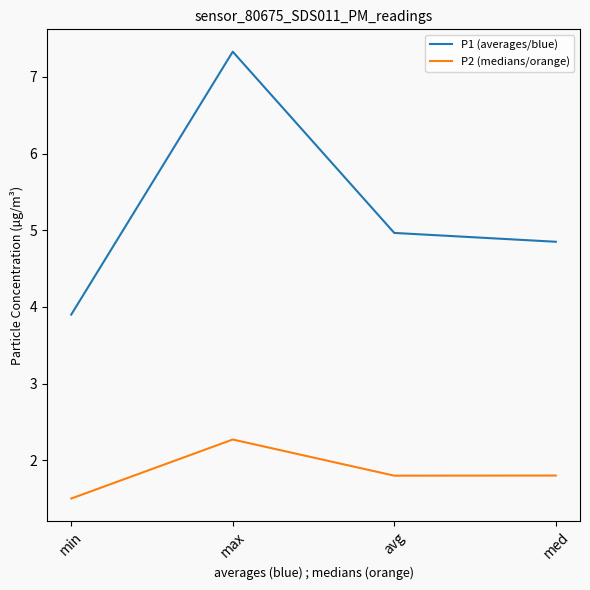

At avg, list the series in order from largest to smallest.

P1 (averages/blue), P2 (medians/orange)